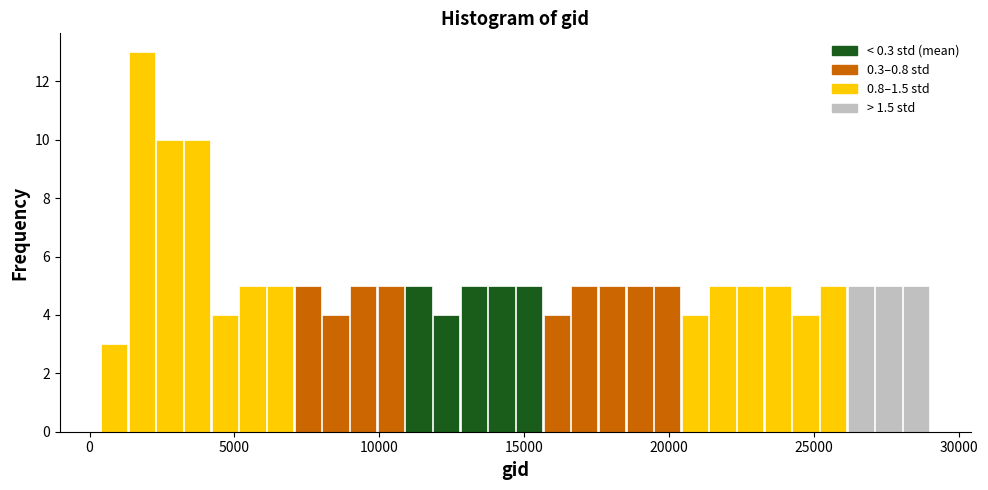

Around what value on the x-axis is the tallest bar? Give the approximate position of its centre, as read against the axis.

2000